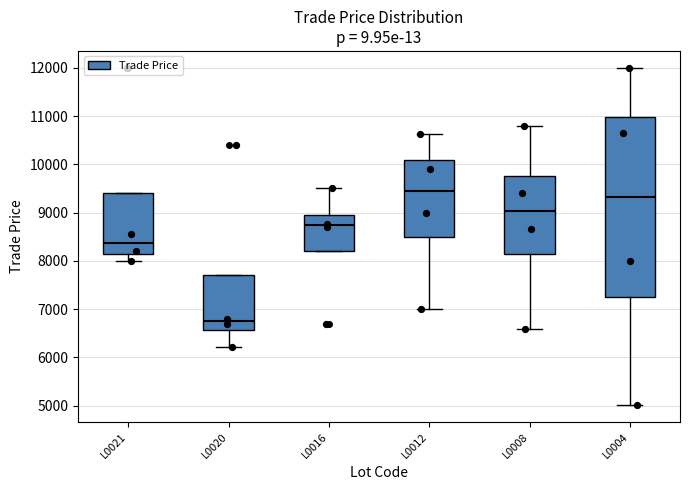

Which box's median line is the highest?

L0012